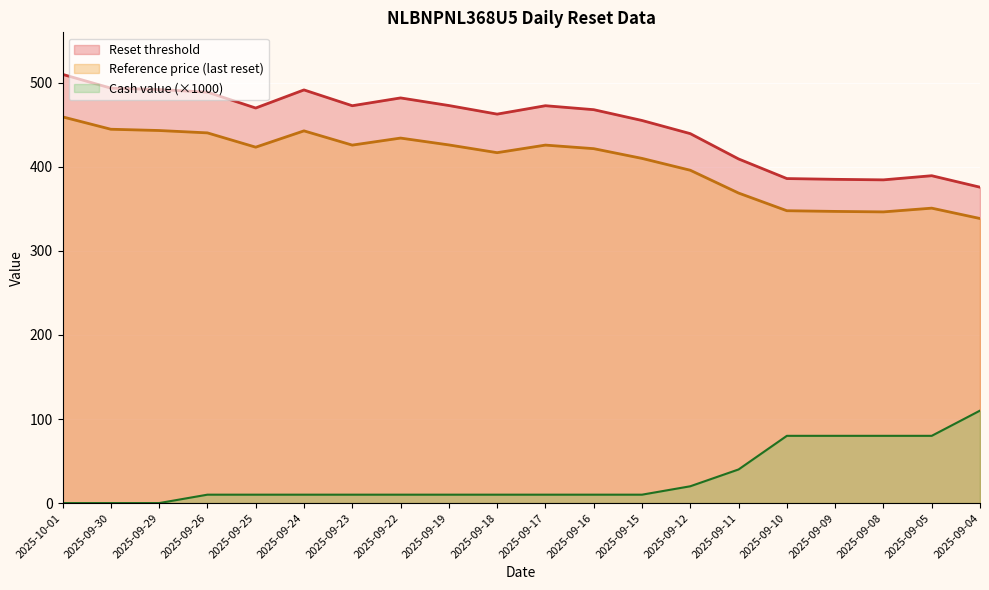

How many lines are shown in the chart?

3